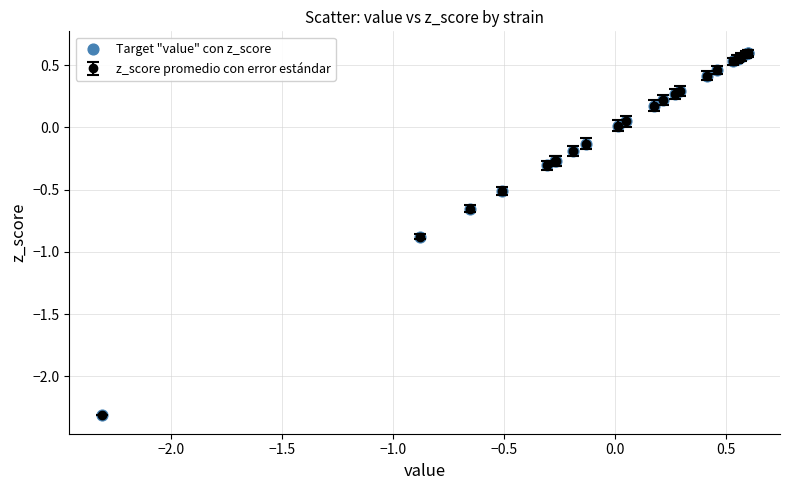

What is the value of the 1st point from the left?

-2.3